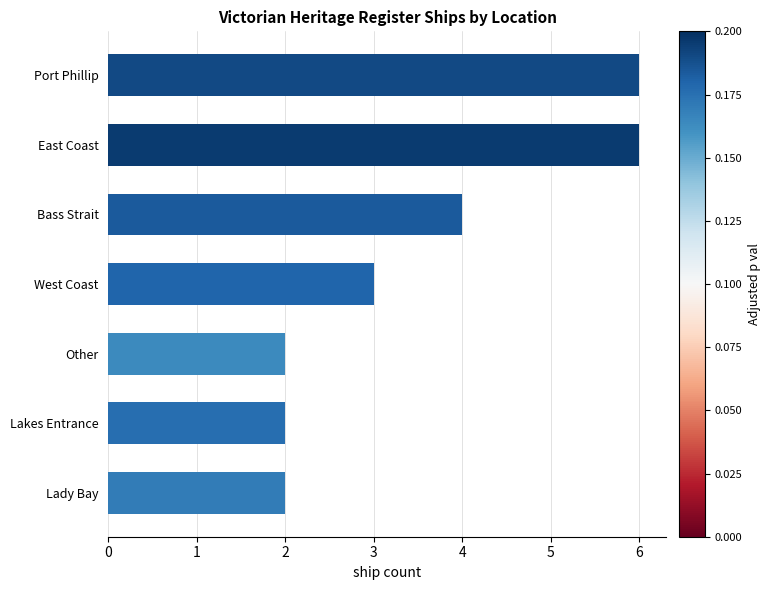

What is the approximate value at West Coast?

3